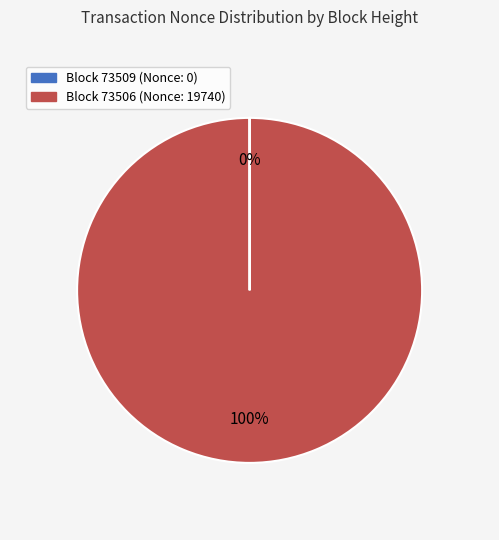

To the nearest percent, what is the difference between the largest and smallest slice percentages?

100%